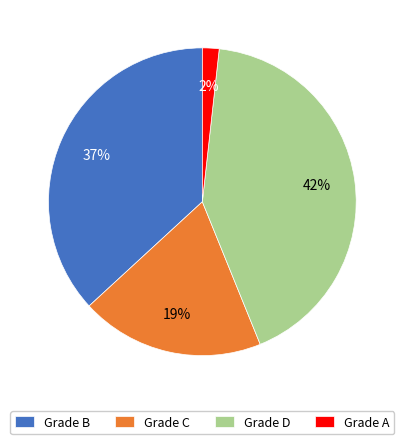

To the nearest percent, what percentage of the pie is Grade B?

37%